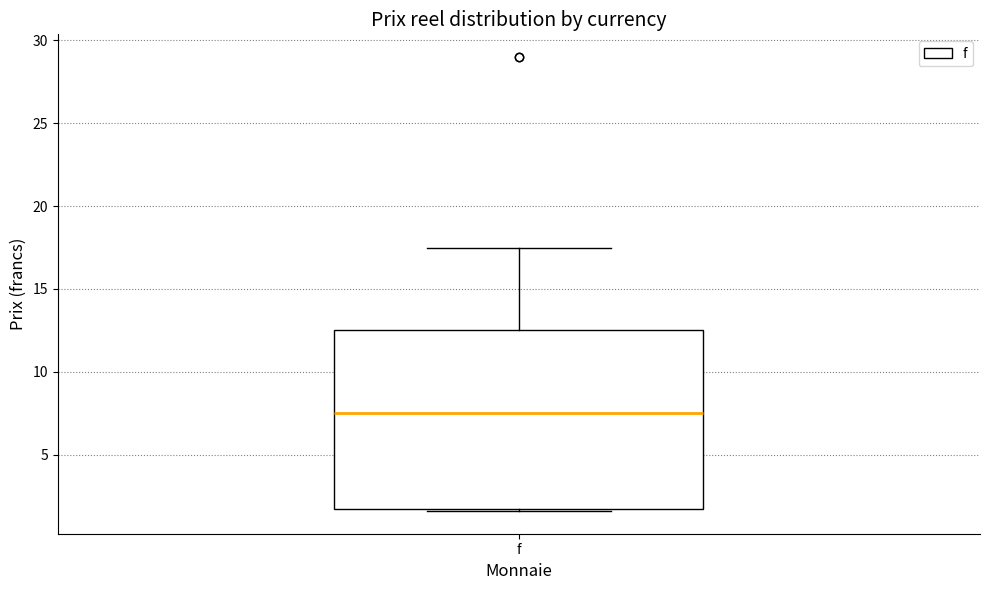

Read this box plot against the y-axis: the position of the median line, the range covered by the box, and the ends of both whiskers. The values are not printed on the chart, so give them approximately, as read against the axis.

median 7.5, box 2.0 to 12.5, whiskers 1.5 to 17.5